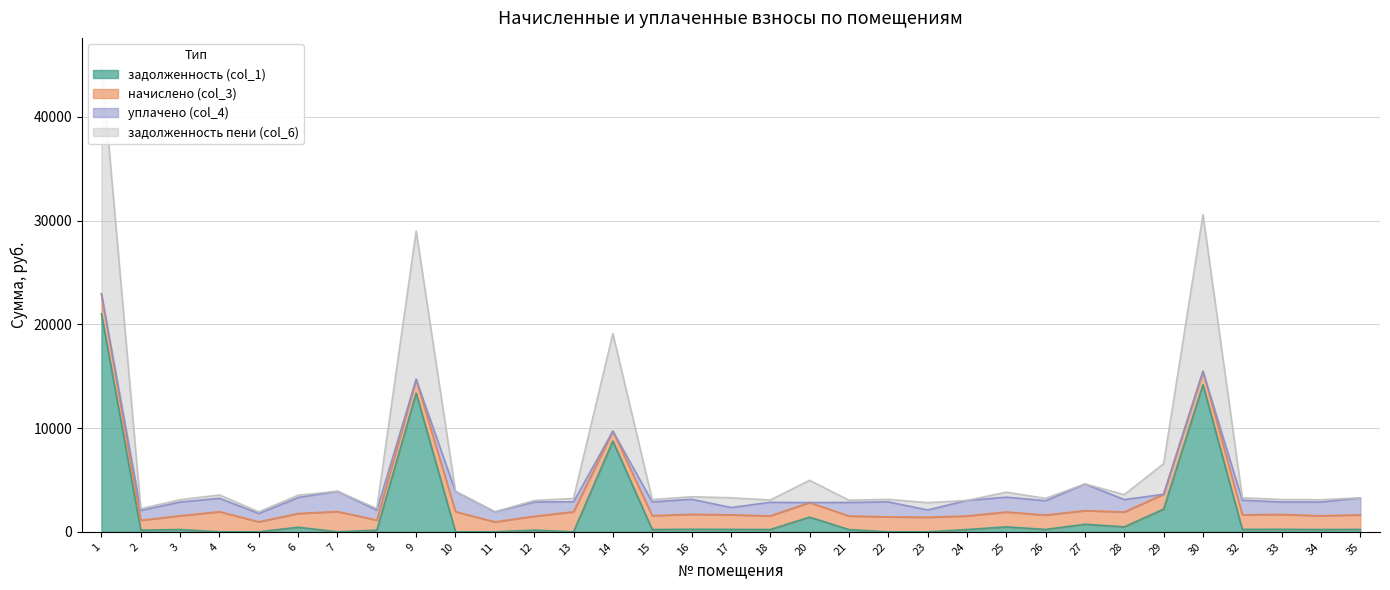

What is the value of the задолженность (col_1) point at the 30th from the left?

234.3